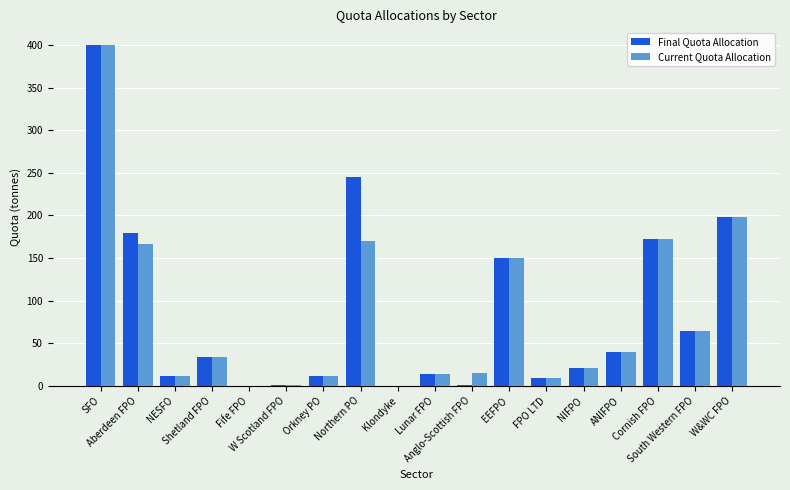

What is the maximum value for Current Quota Allocation?

399.6